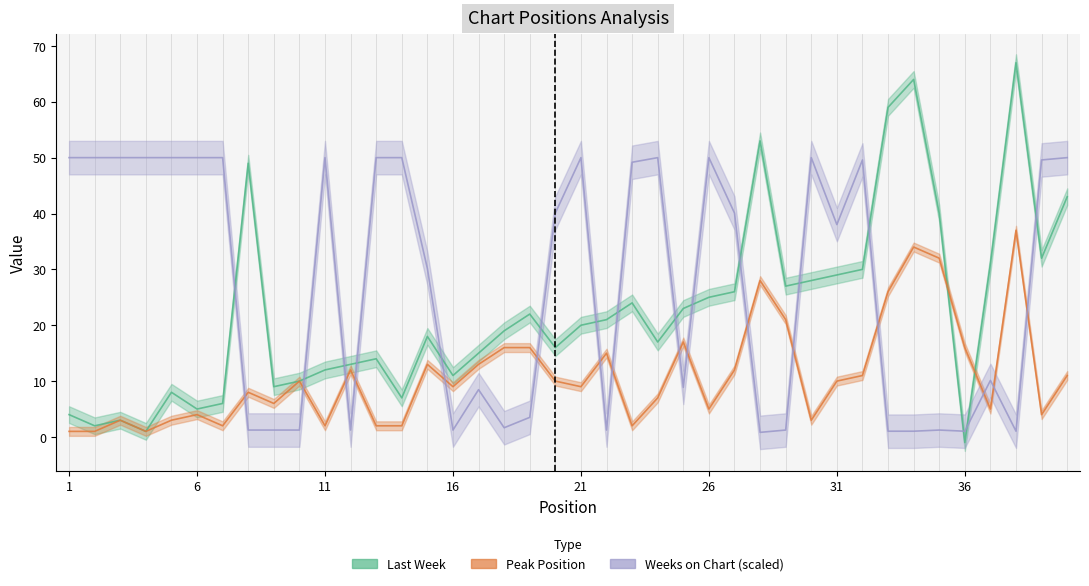

The Weeks on Chart series shows 74.1 at 6. True or false?

False